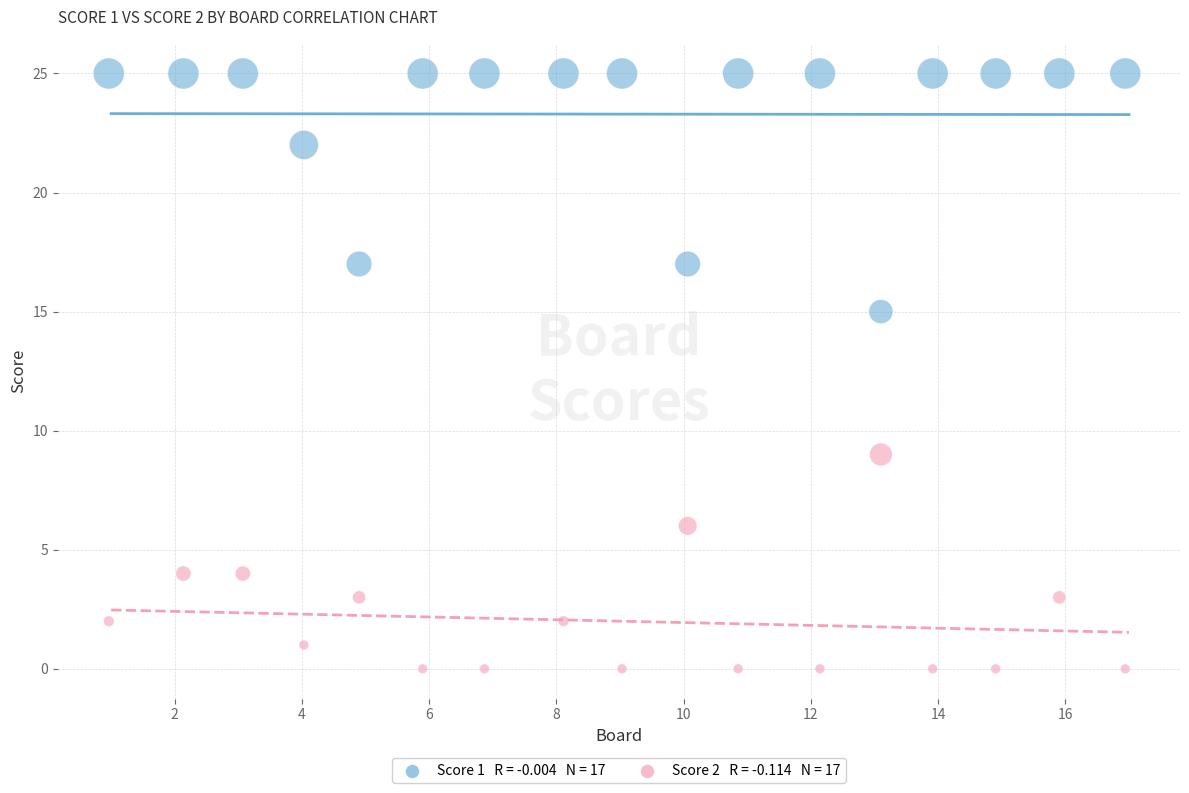

Across all data points, what is the range of Y values (max minus min)?

25